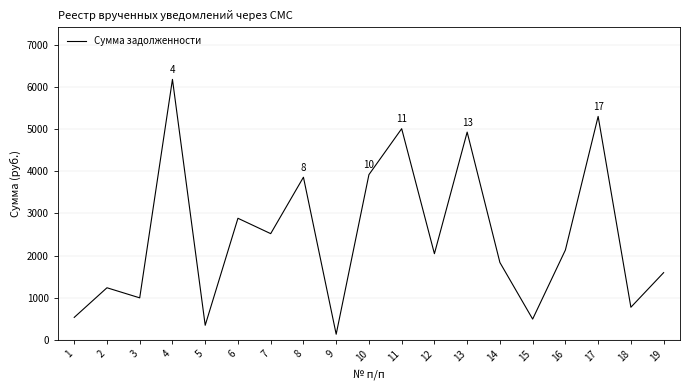

True or false: there are more than 1 points higher than both neighbors.

True